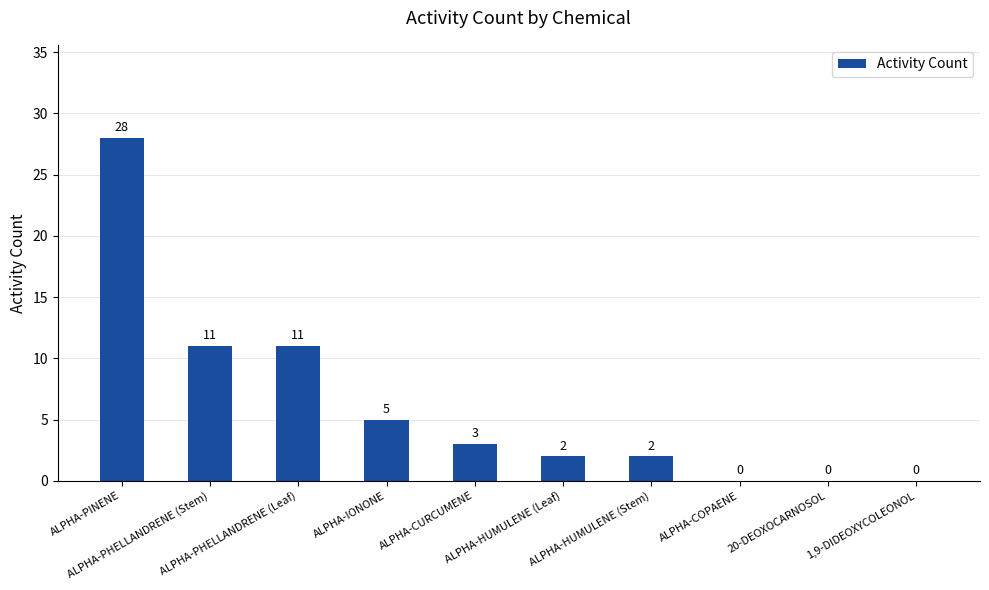

What is the change in value from ALPHA-PINENE to ALPHA-HUMULENE (Stem)?

-26